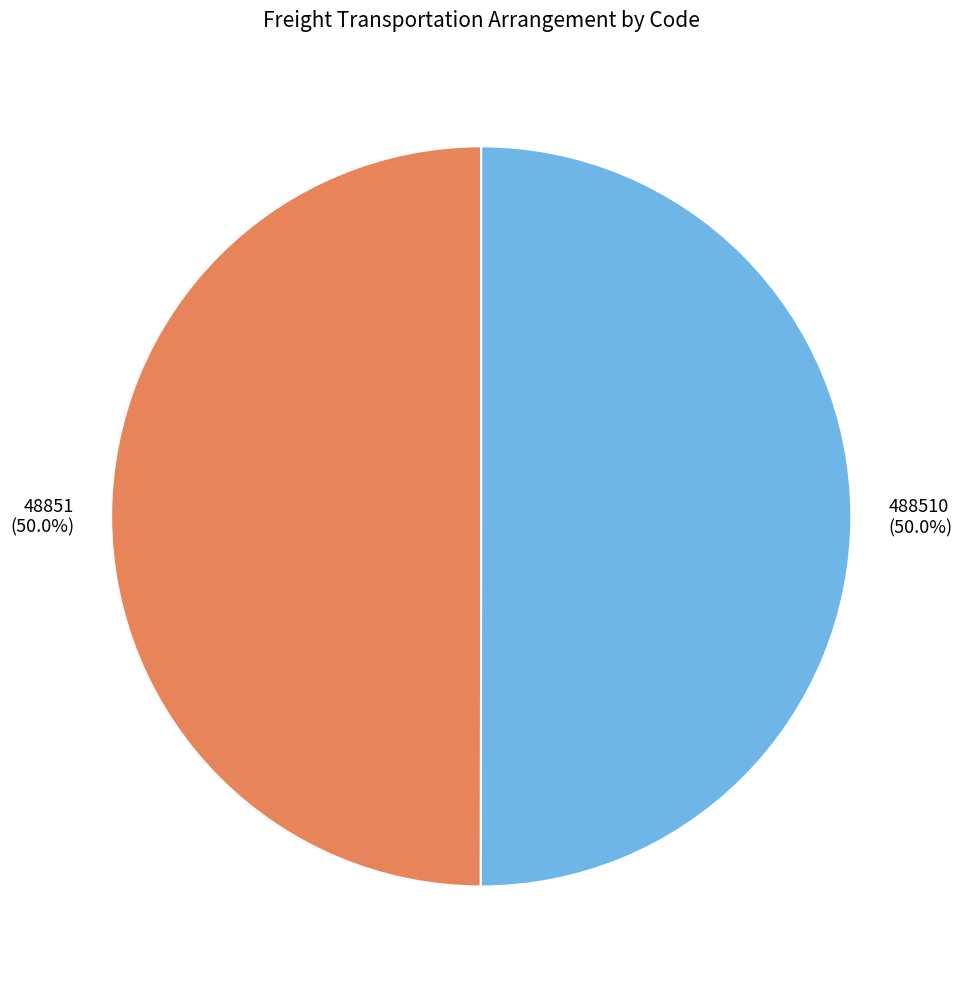

Do 488510 and 48851 together represent more than half of the pie?

Yes